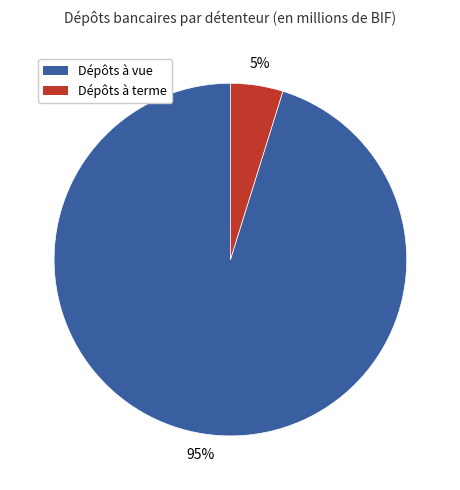

How many segments does this pie chart have?

2